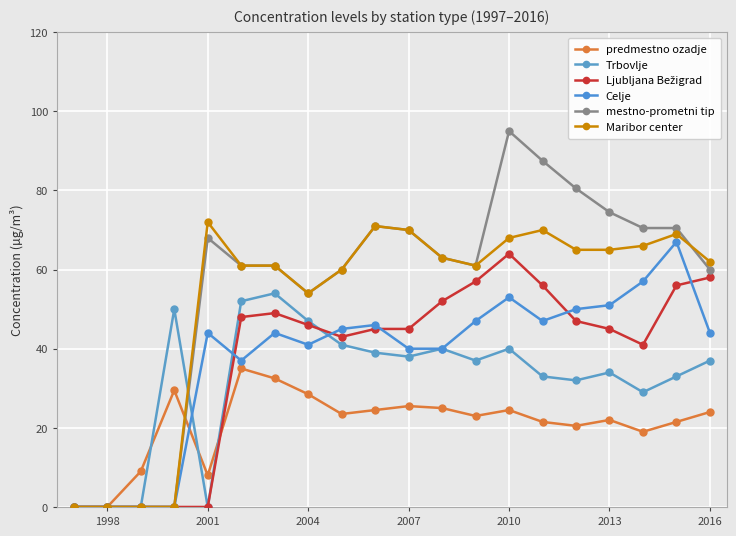

Is this an area chart (filled region under the line)?

No